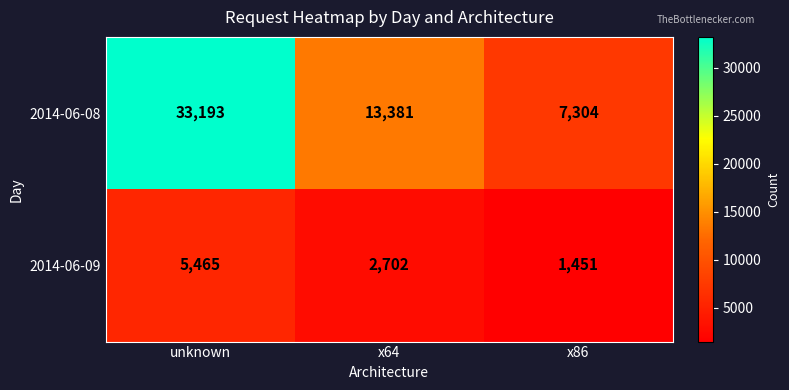

How many categories are shown in the chart?

3